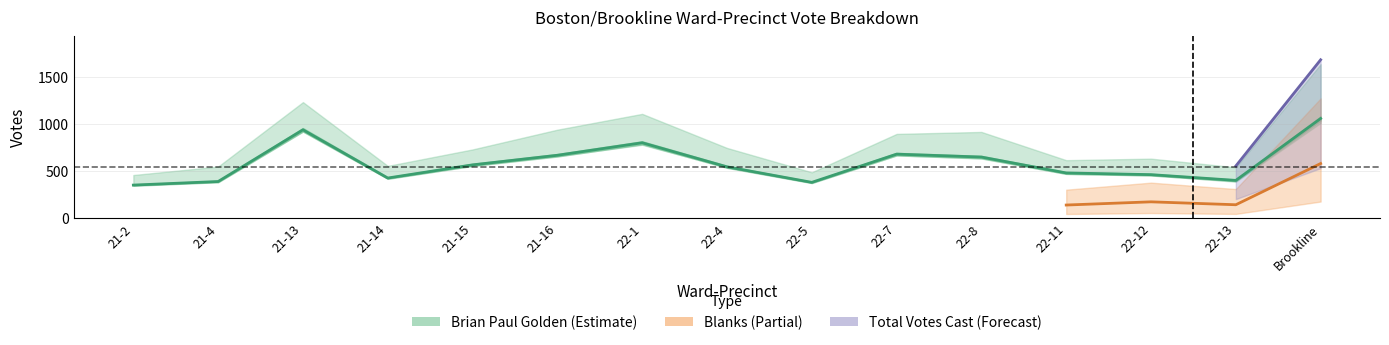

Count the number of categories in the chart.

15